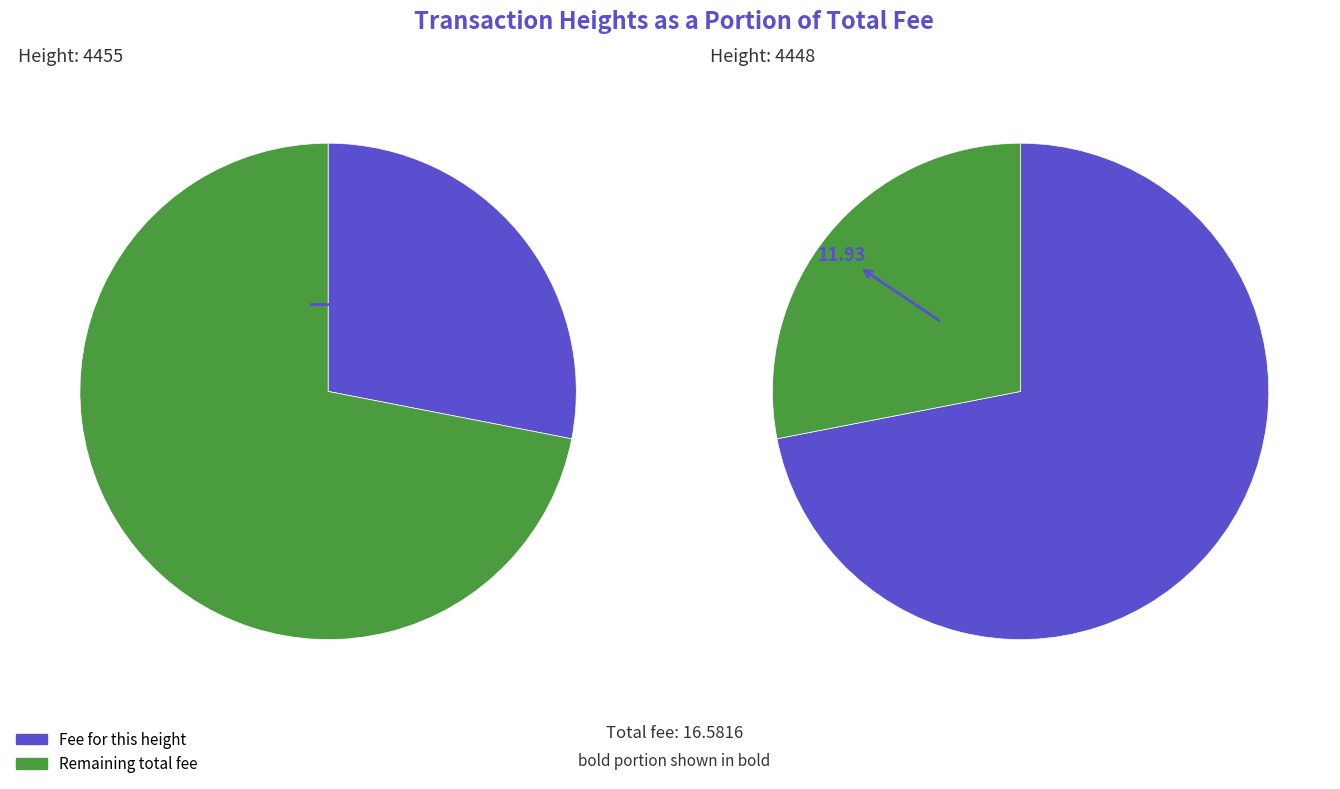

Is the sum of 4448 and 4455 greater than half?

Yes